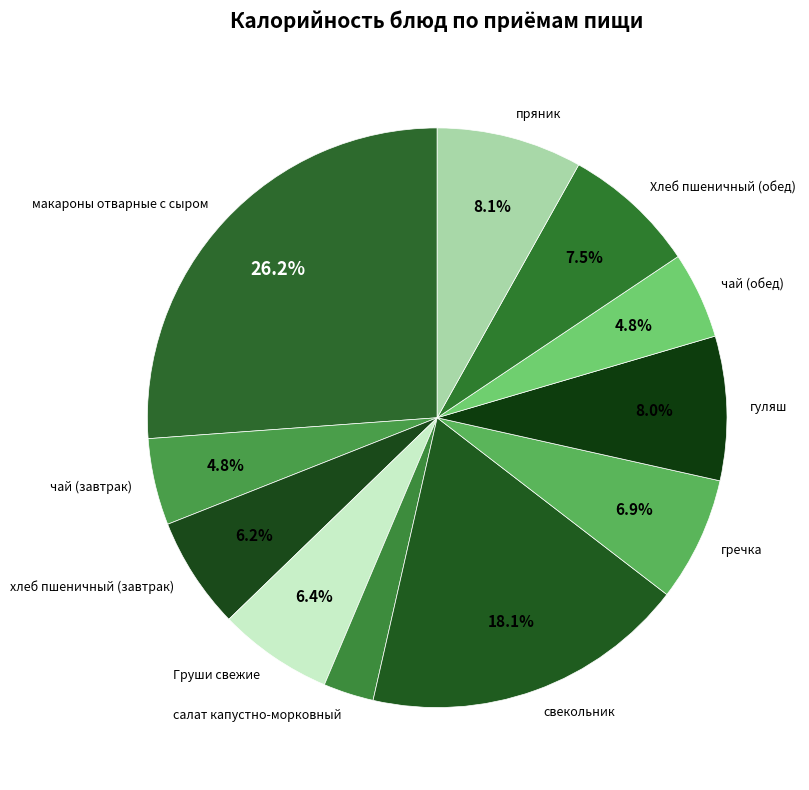

What percentage is the Груши свежие slice, to the nearest percent?

6%